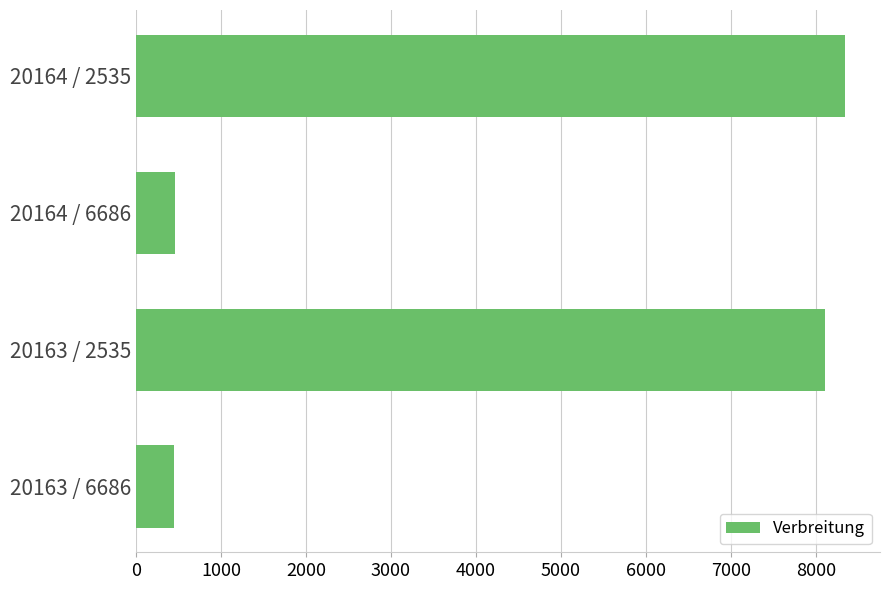

Which has a higher value, 20164 / 2535 or 20164 / 6686?

20164 / 2535